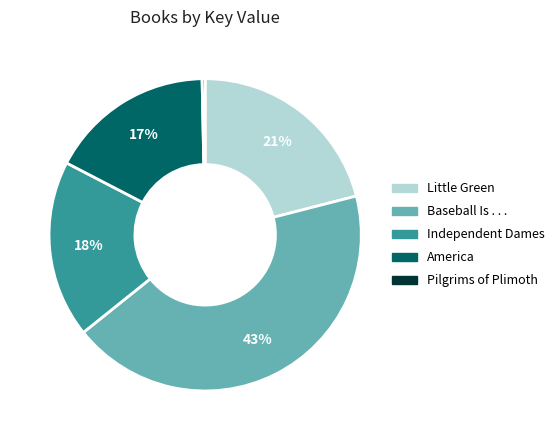

What is the ratio of the value at America to the value at Baseball Is . . .?

0.4